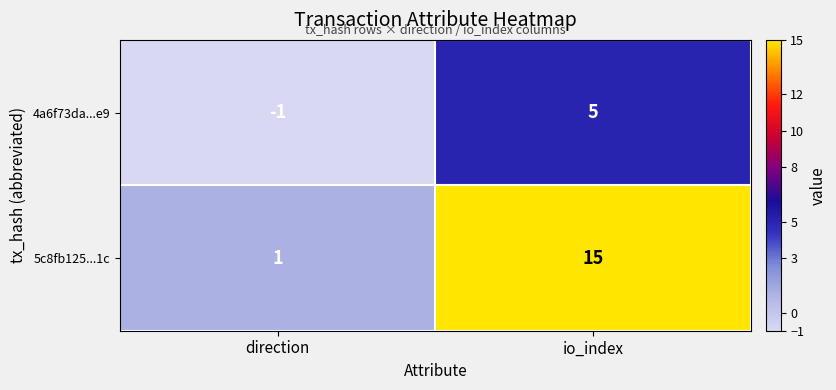

Which series has the largest total across all categories?

5c8fb125...1c